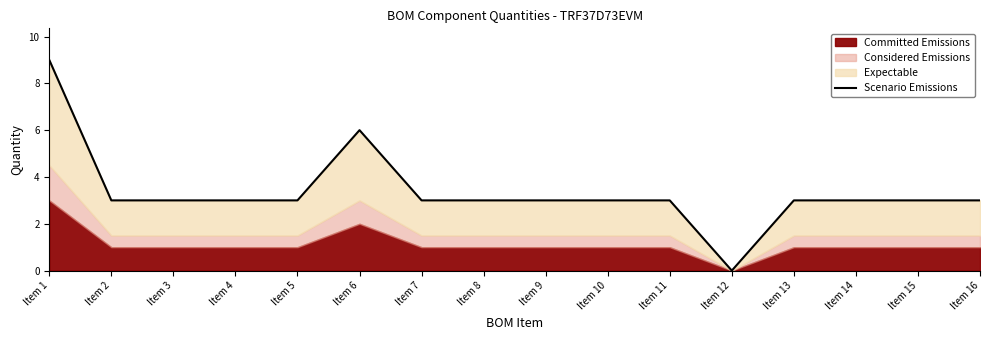

Does the chart display data point markers on the line(s)?

No